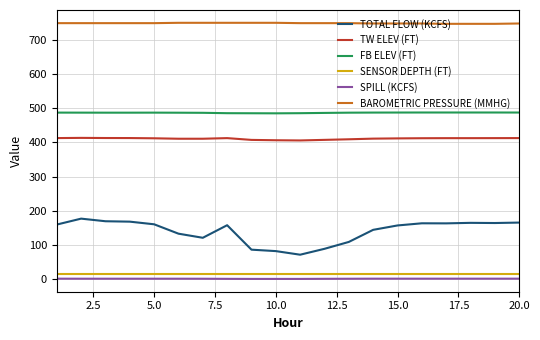

Which series has the widest spread of values?

TOTAL FLOW (KCFS)